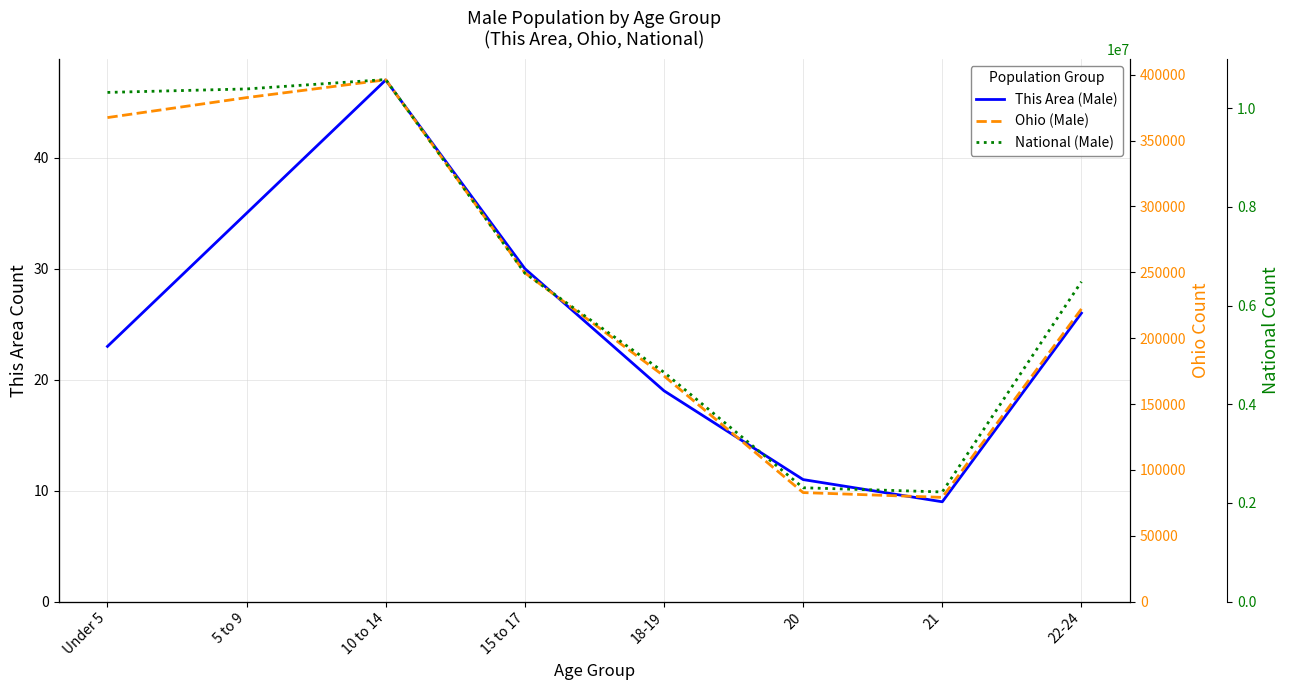

True or false: National (Male) has a value of 10389638 at 5 to 9.

True